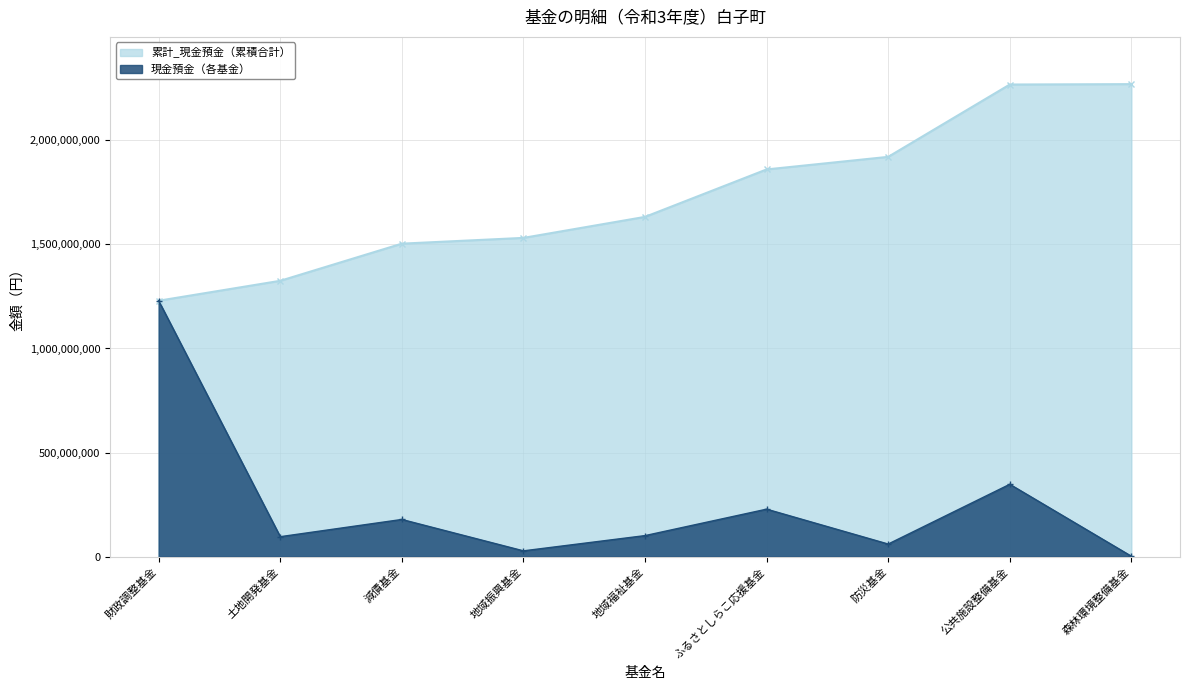

What is the minimum value shown in the chart?

1840902